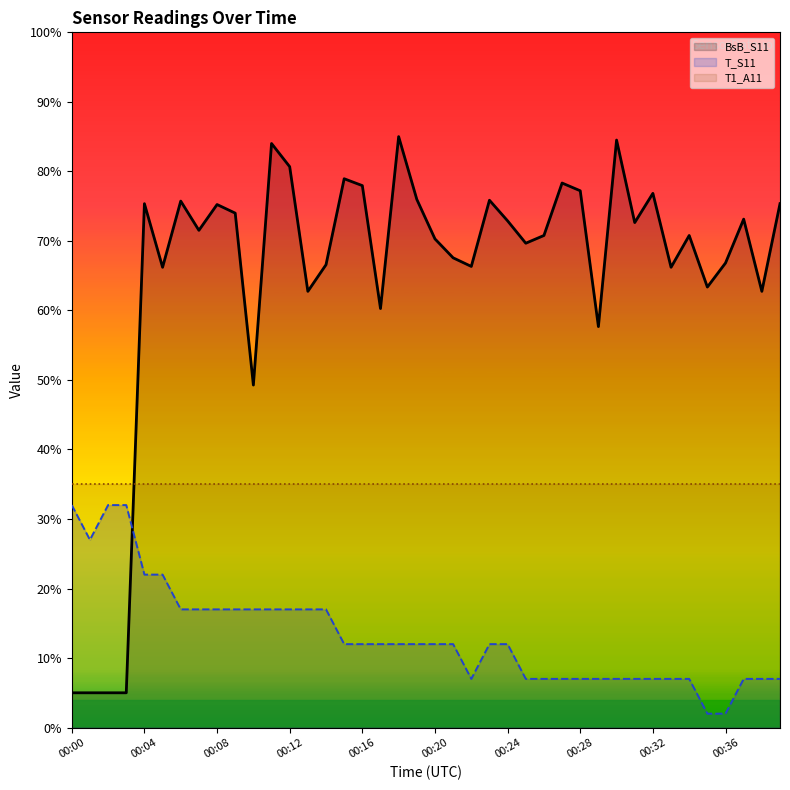

How many series are shown in this chart?

3